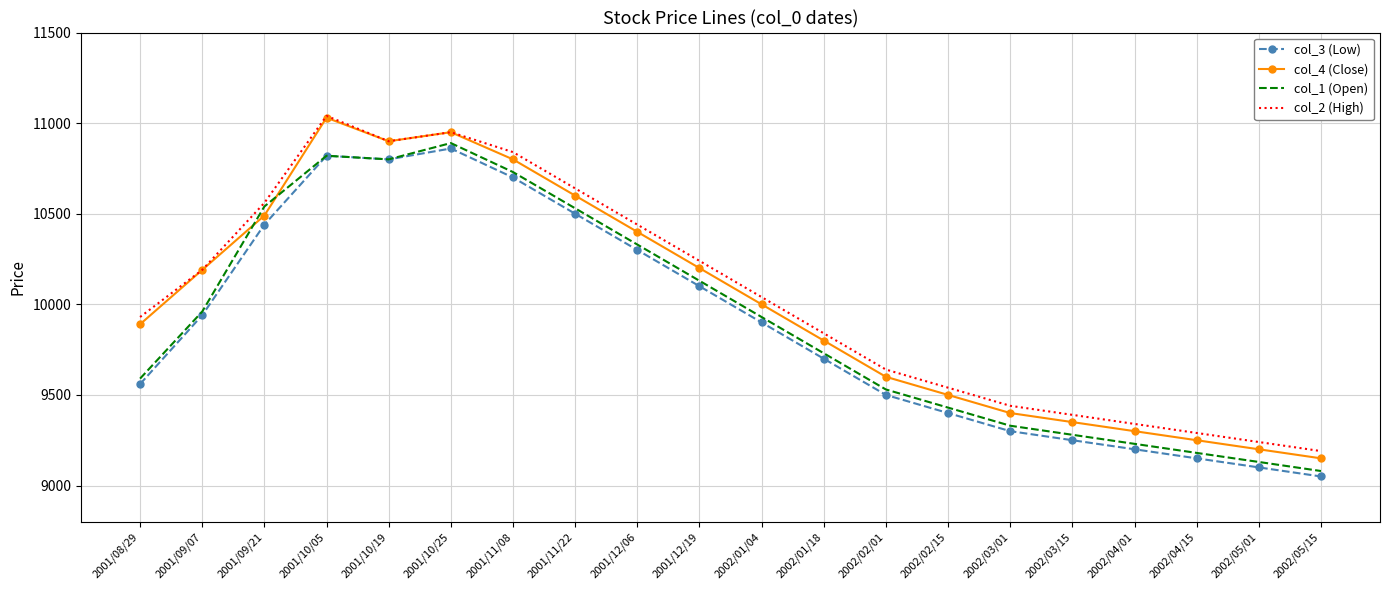

Between which two adjacent categories do col_4 (Close) and col_1 (Open) first intersect?

2001/09/07 and 2001/09/21